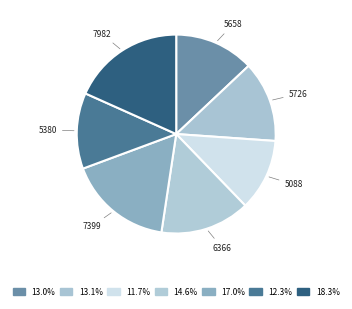

How many slices are in this pie chart?

7